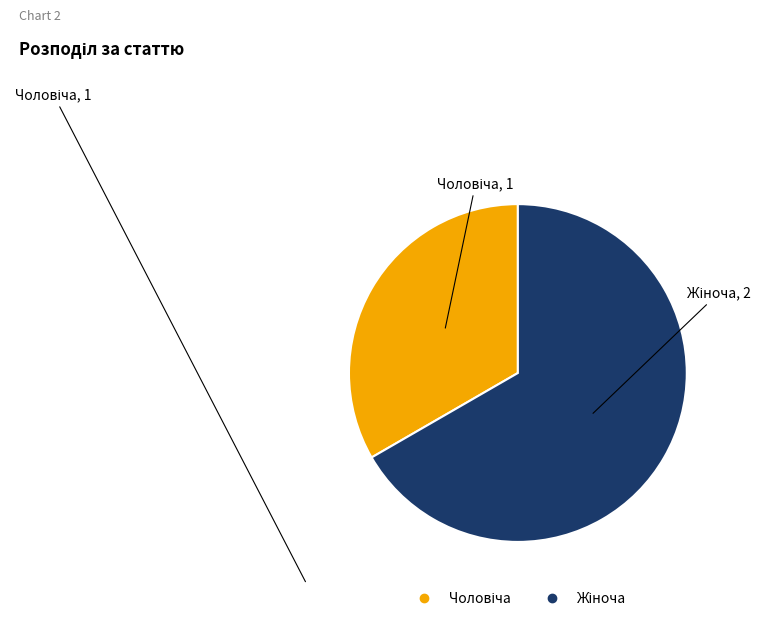

Is there a majority slice in this chart?

Yes